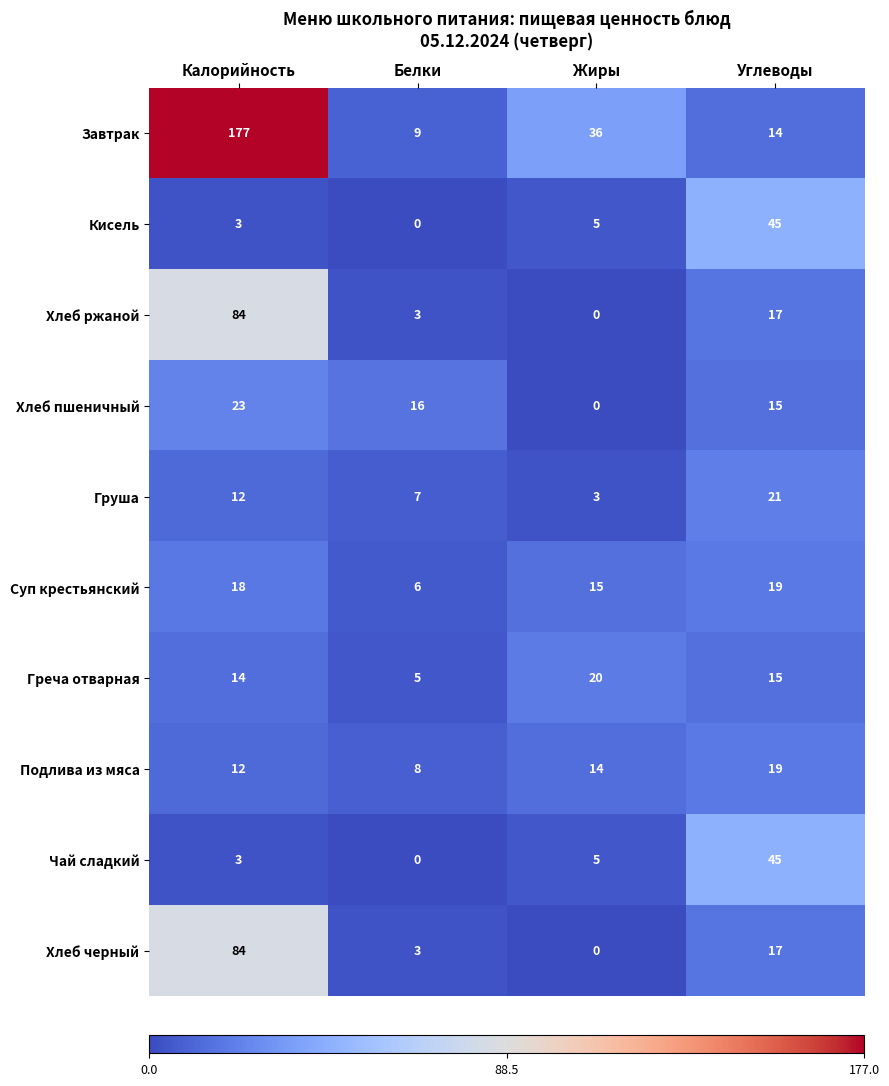

List the labels in order of Греча отварная value, largest first.

Жиры, Углеводы, Калорийность, Белки